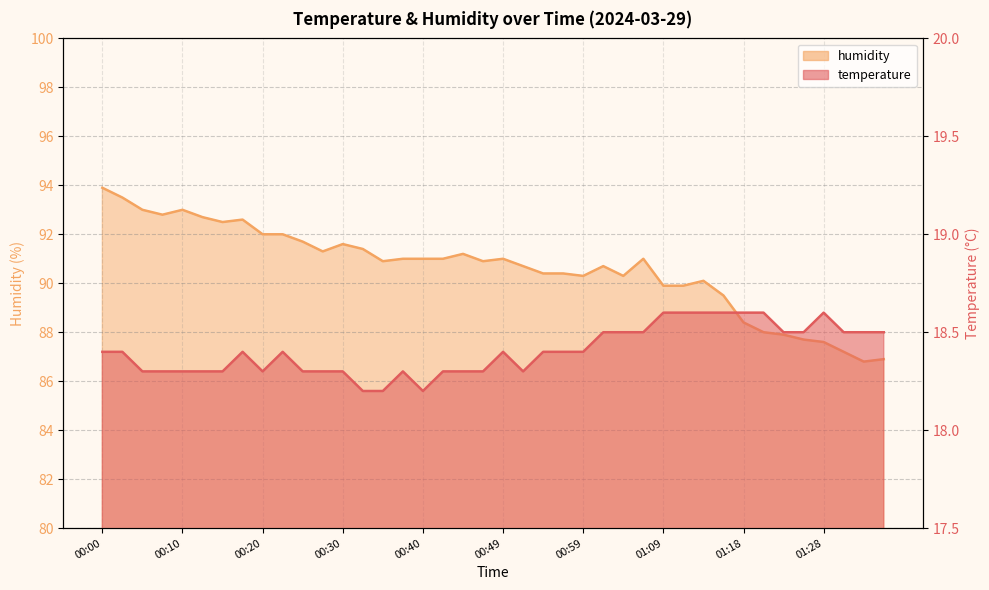

What is the sum of all humidity values?

3624.7